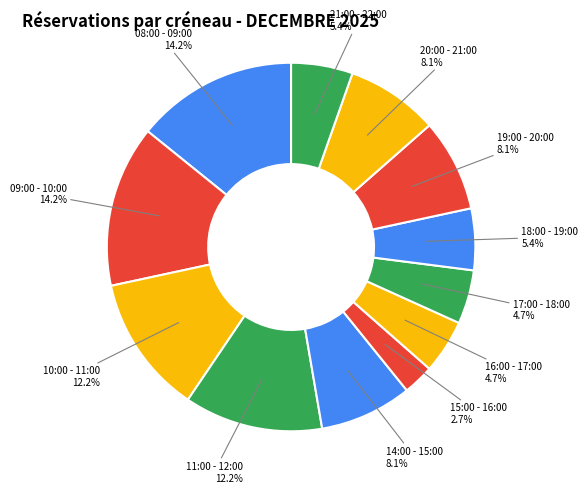

Rank the categories by value from highest to lowest.

08:00 - 09:00, 09:00 - 10:00, 10:00 - 11:00, 11:00 - 12:00, 14:00 - 15:00, 19:00 - 20:00, 20:00 - 21:00, 18:00 - 19:00, 21:00 - 22:00, 16:00 - 17:00, 17:00 - 18:00, 15:00 - 16:00